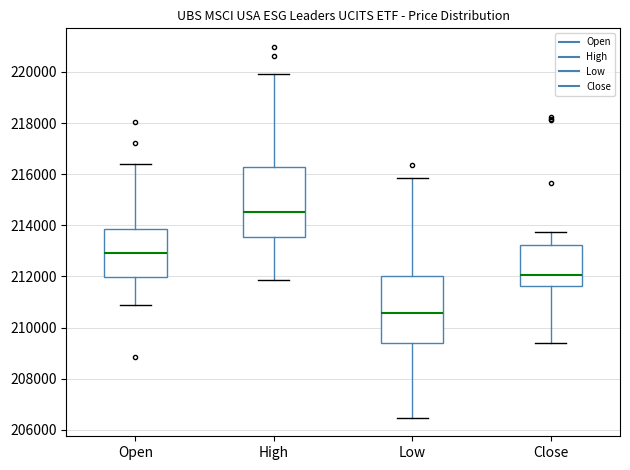

Reading left to right, transcribe this box plot: for each box, give where its median line is, the range the box spans, and where its two whiskers end, as read against the y-axis. The values are not printed on the chart, so give them approximately, as read against the axis.

Open: median 213000, box 212000 to 213800, whiskers 210800 to 216400
High: median 214600, box 213600 to 216200, whiskers 211800 to 220000
Low: median 210600, box 209400 to 212000, whiskers 206400 to 215800
Close: median 212000, box 211600 to 213200, whiskers 209400 to 213800